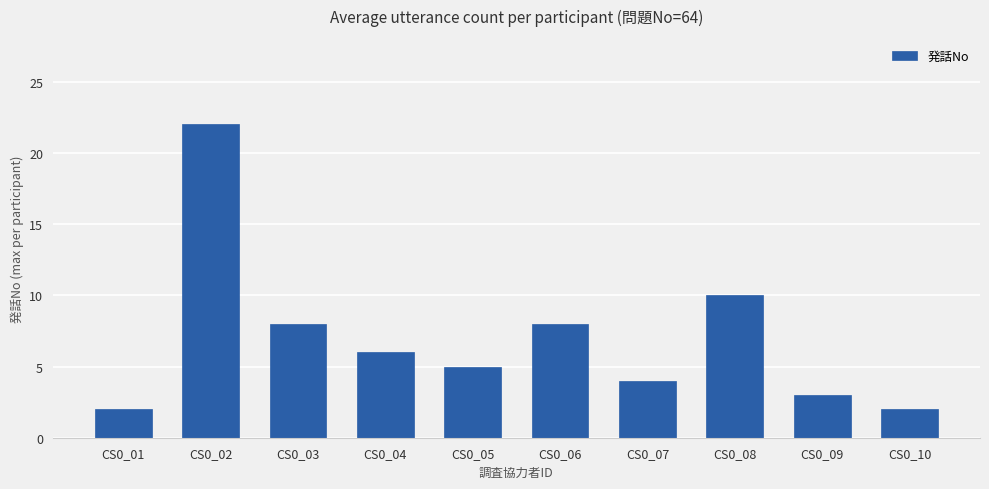

The value at CS0_04 is 6. True or false?

True